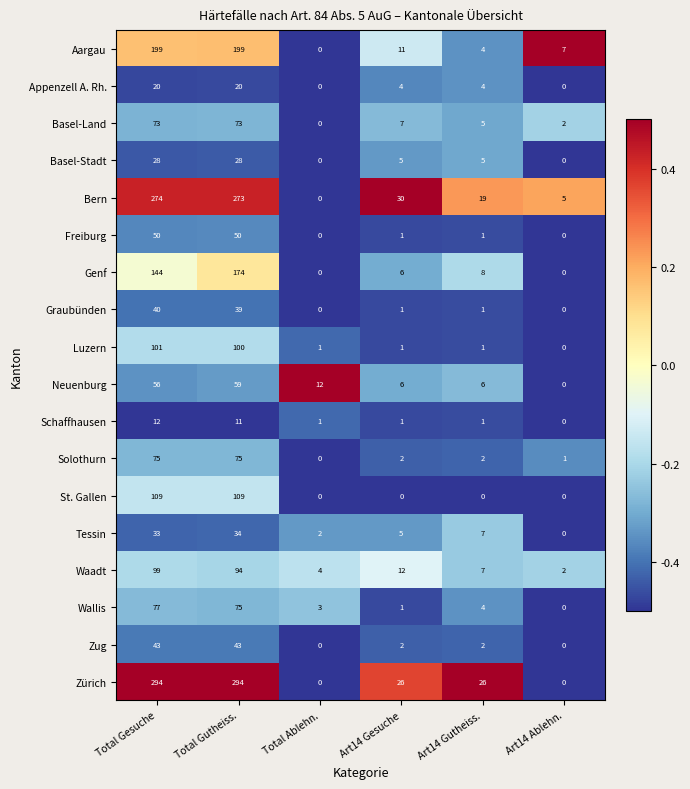

Where does the Wallis series first go above 4?

Total Gesuche